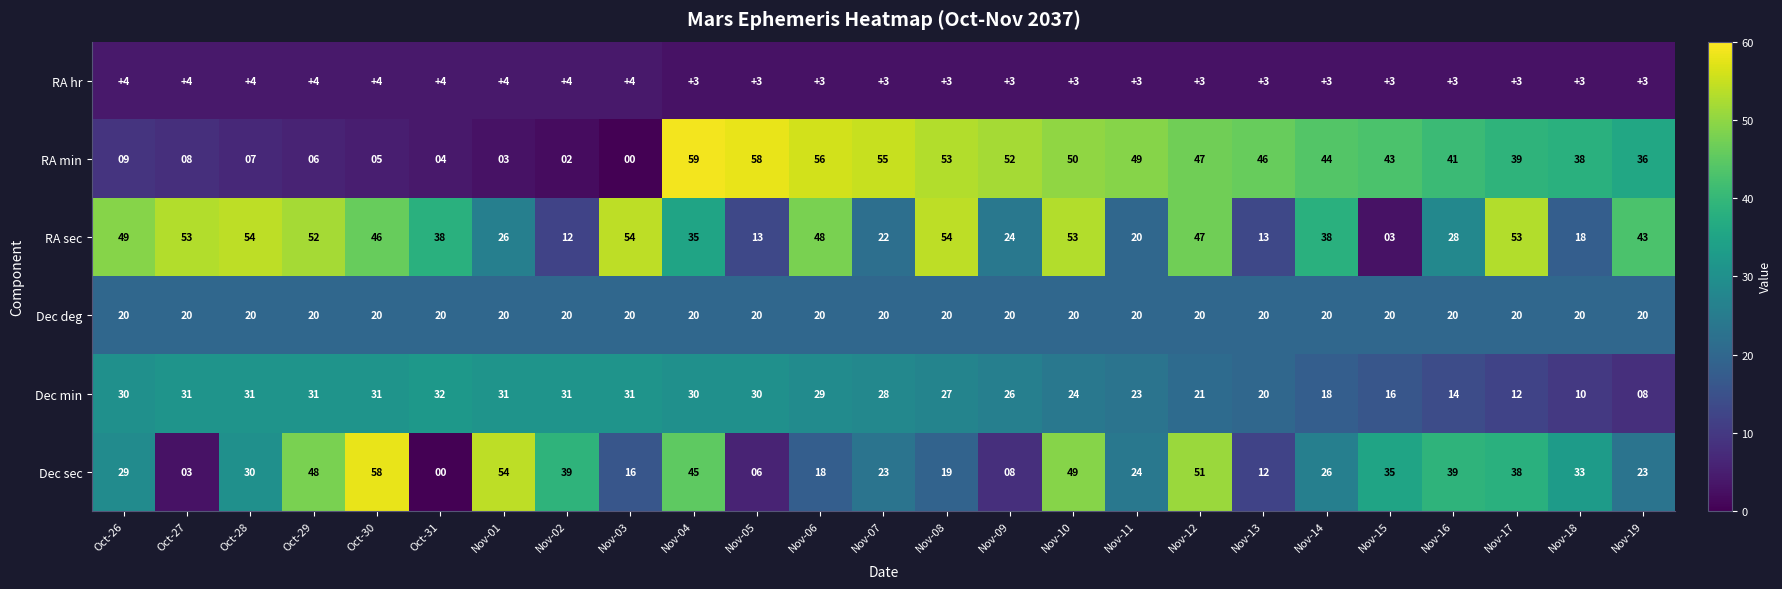

Where does the Dec min series first go above 28?

Oct-26